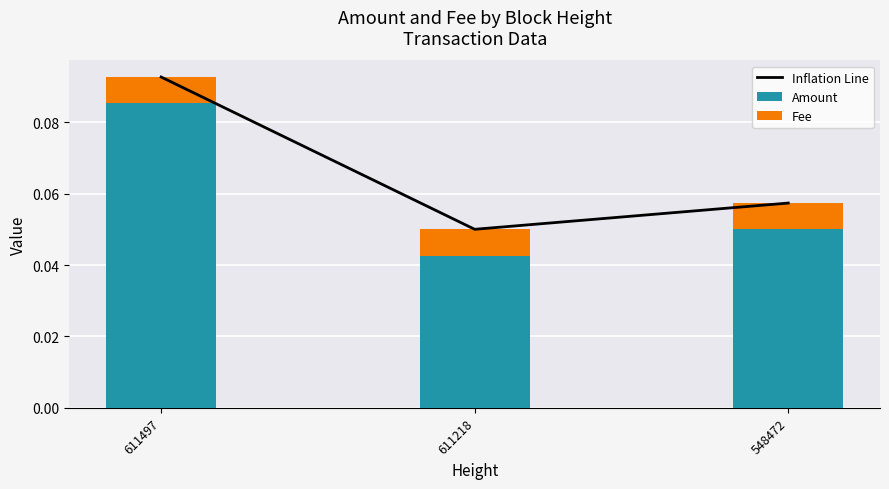

Reading right to left, extract all data points from this chart.

Inflation Line: 0.1	0.1	0.1
Amount: 0.1	0.0	0.1
Fee: 0.0	0.0	0.0